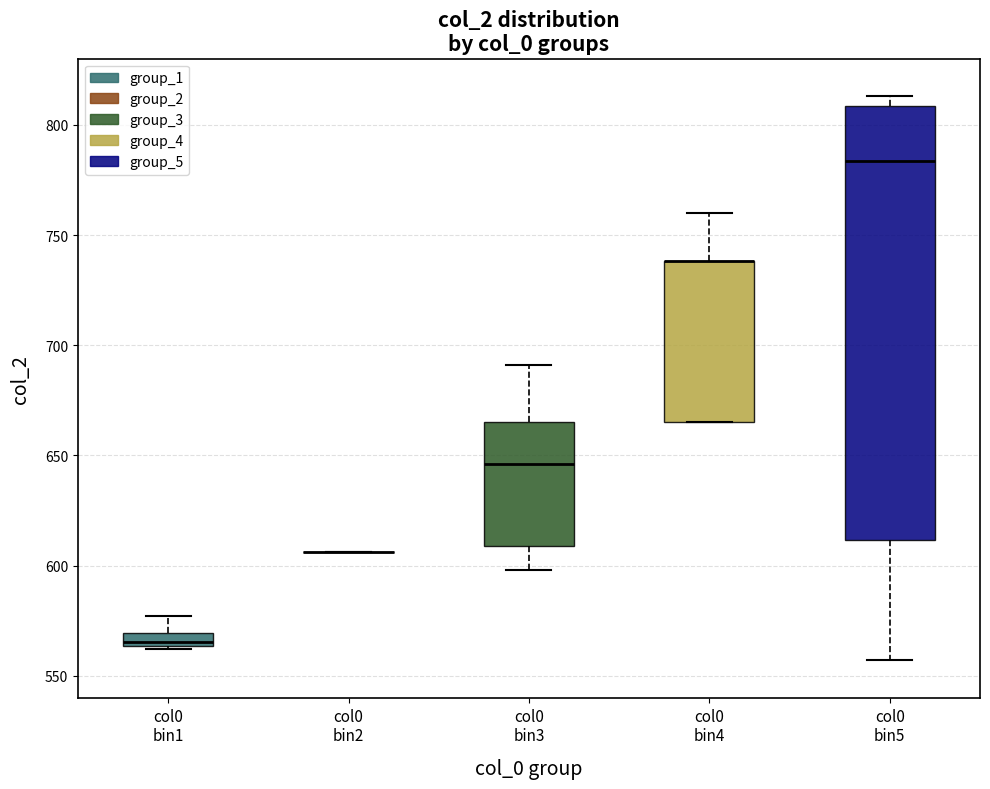

Where does the upper whisker of the box for col0 bin4 end on the y-axis? The values are not printed on the chart, so give them approximately, as read against the axis.

760